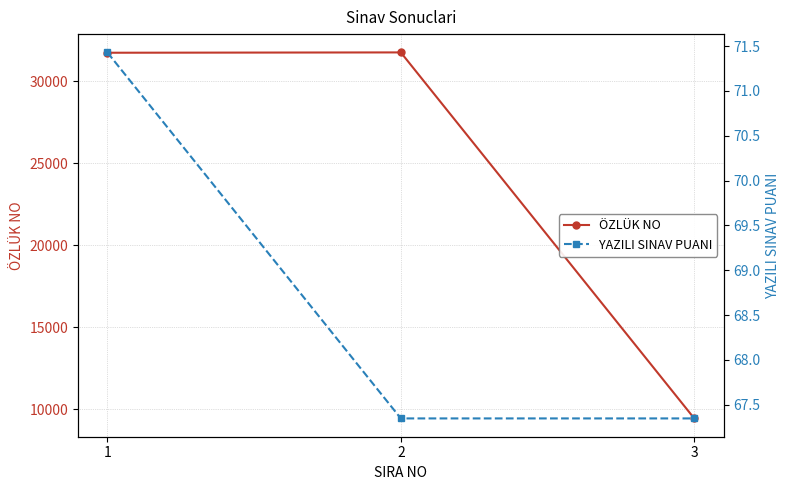

At how many categories does at least one series exceed 12615?

2